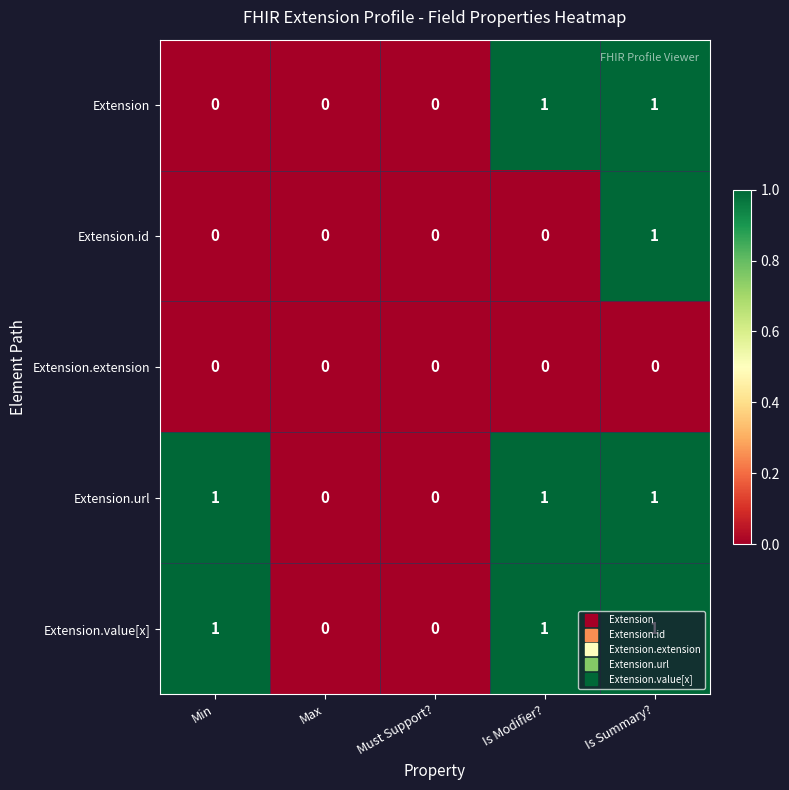

What is the total value across all series at Is Modifier??

3